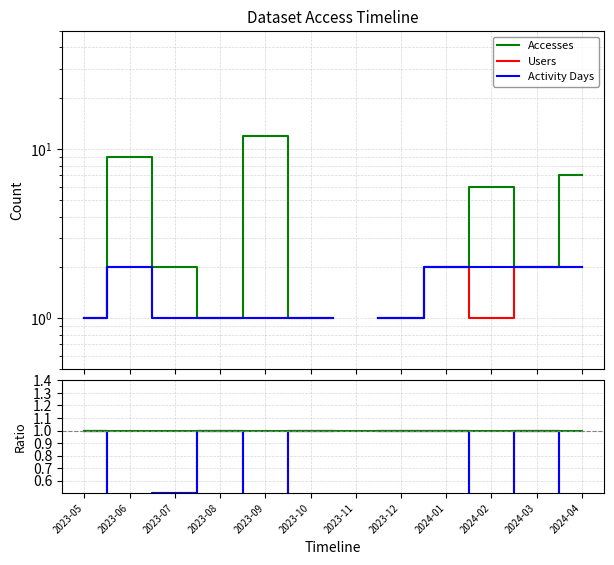

What is the maximum value for Users?

1.0